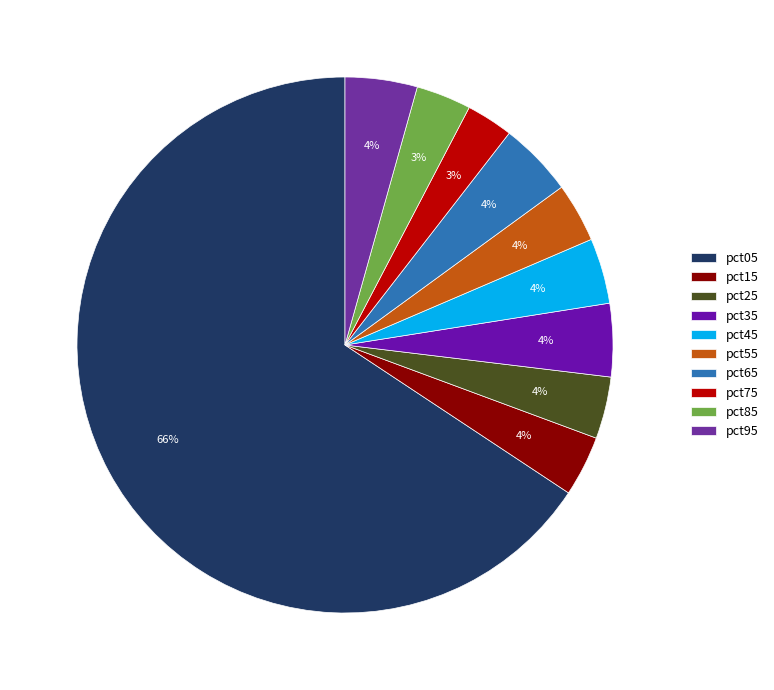

Which category accounts for the majority?

pct05